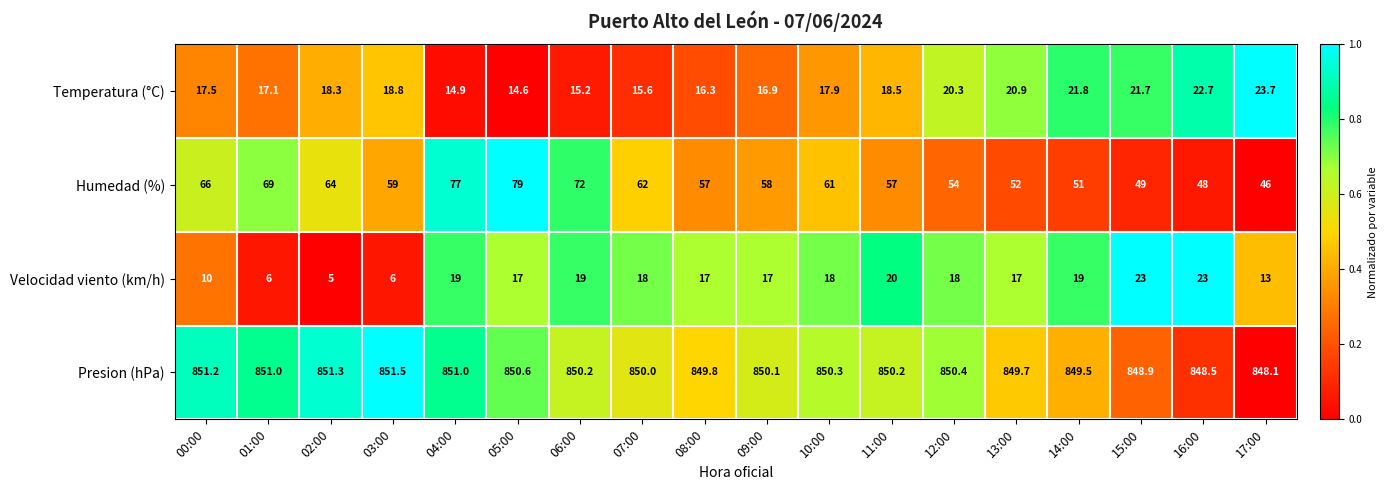

Read the Velocidad viento (km/h) value at 01:00.

6.0